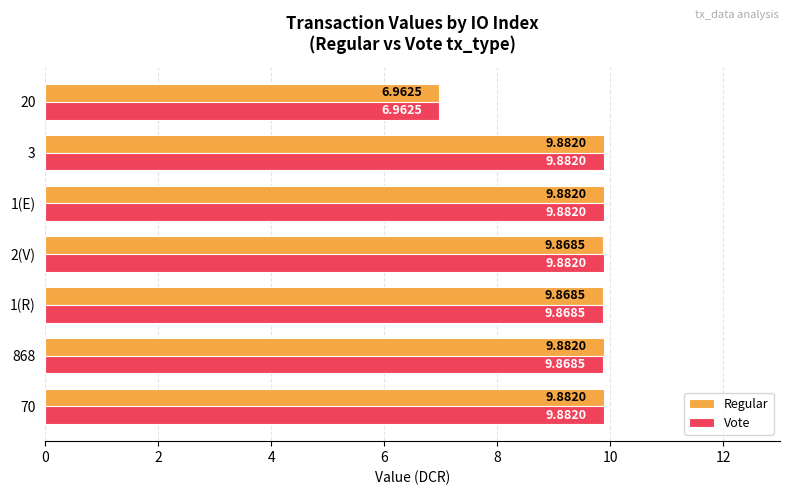

At how many categories does at least one series exceed 7?

6